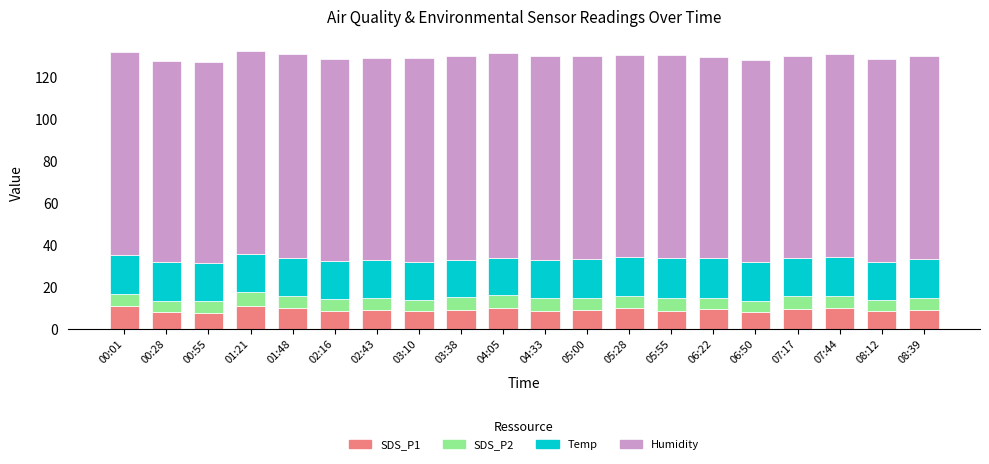

Is it true that SDS_P1 equals 3.3 at 00:55?

False